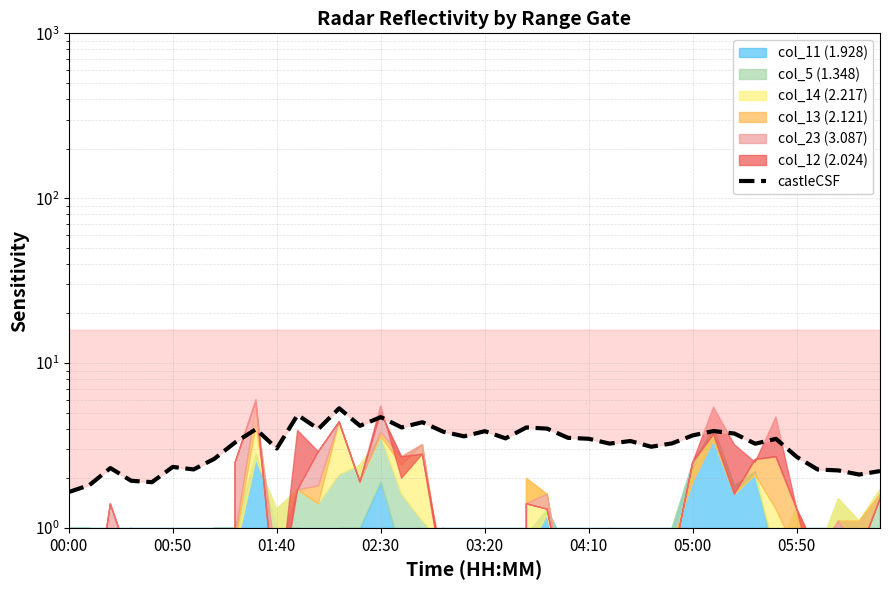

What is the difference between the maximum and minimum values?

3.7